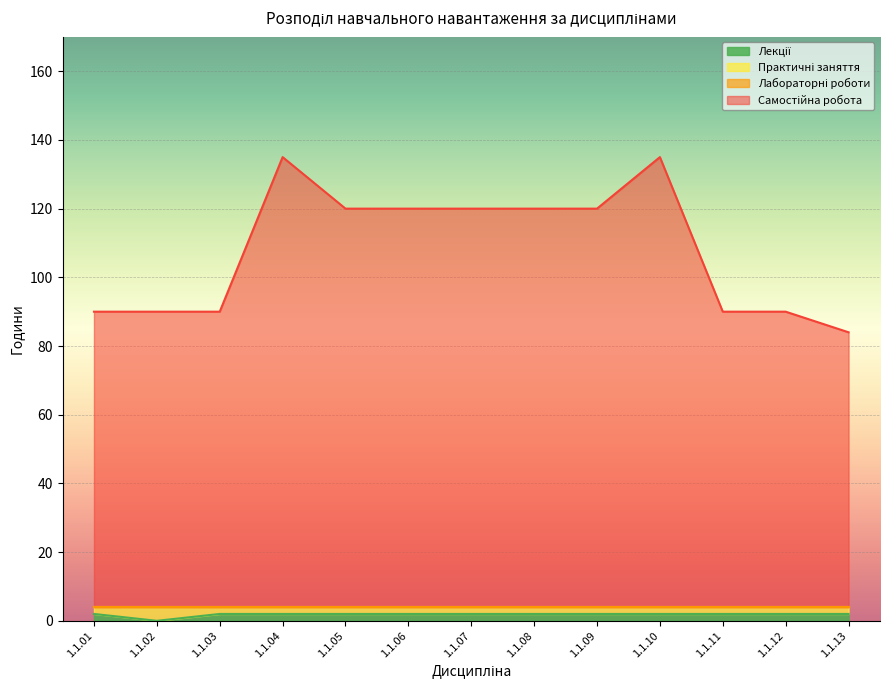

Is it true that Самостійна робота equals 27.5 at 1.1.03?

False